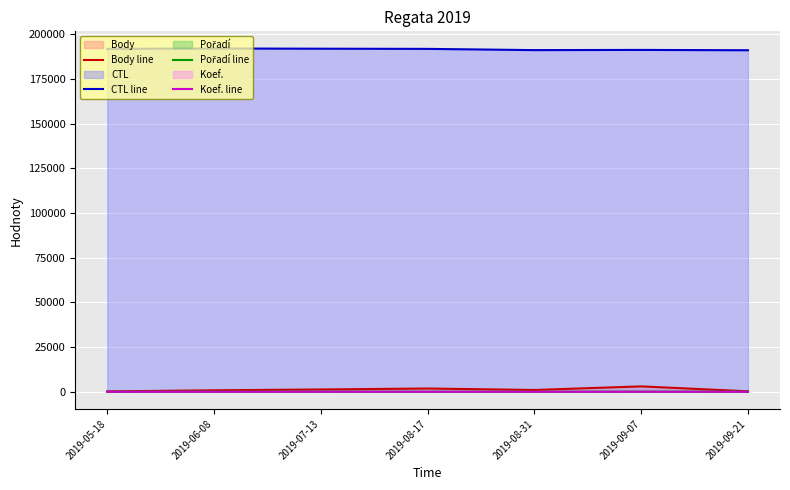

Does the chart display data point markers on the line(s)?

No